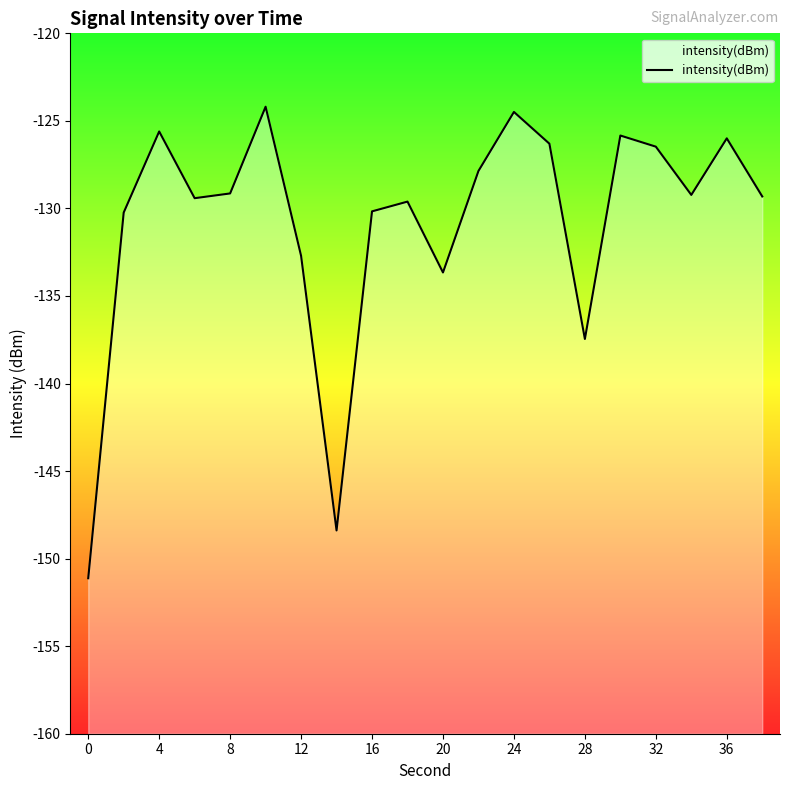

Where does the data first go above -129?

4